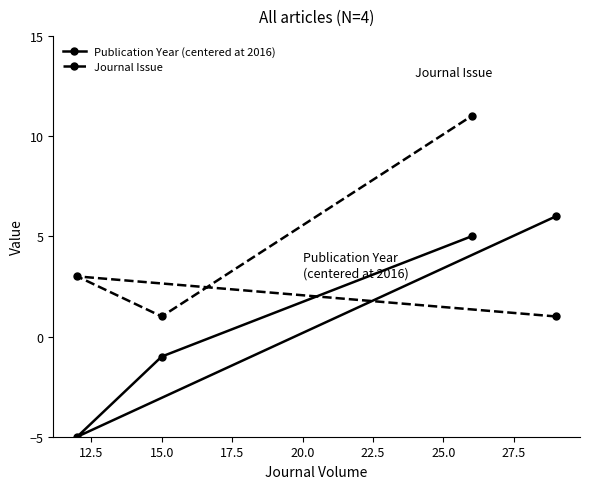

What is the average value of the Journal Issue series?

4